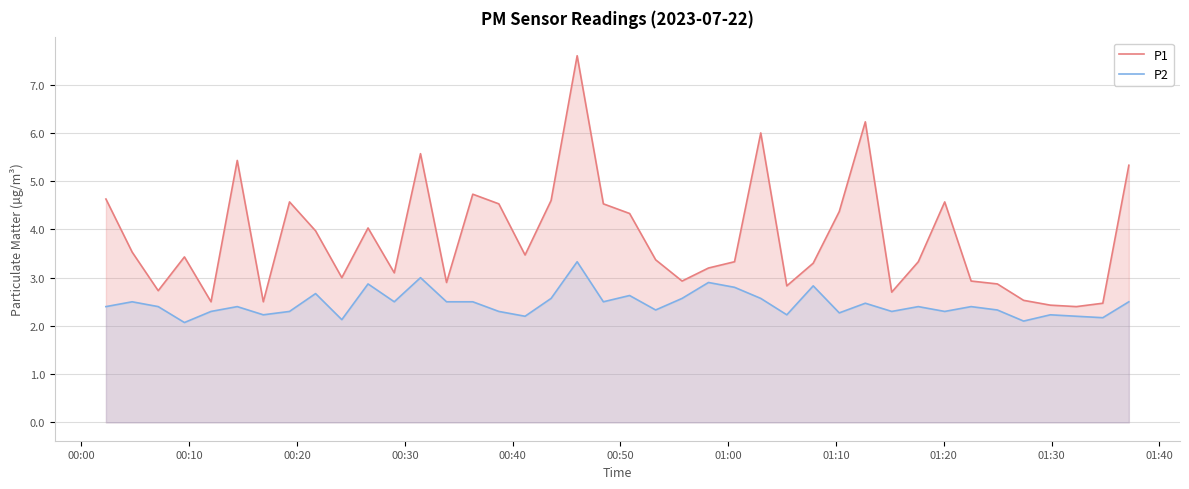

Reading left to right, what are all the values shown in this chart?

P1: 4.6	3.5	2.7	3.4	2.5	5.4	2.5	4.6	4.0	3.0	4.0	3.1	5.6	2.9	4.7	4.5	3.5	4.6	7.6	4.5	4.3	3.4	2.9	3.2	3.3	6.0	2.8	3.3	4.4	6.2	2.7	3.3	4.6	2.9	2.9	2.5	2.4	2.4	2.5	5.3
P2: 2.4	2.5	2.4	2.1	2.3	2.4	2.2	2.3	2.7	2.1	2.9	2.5	3.0	2.5	2.5	2.3	2.2	2.6	3.3	2.5	2.6	2.3	2.6	2.9	2.8	2.6	2.2	2.8	2.3	2.5	2.3	2.4	2.3	2.4	2.3	2.1	2.2	2.2	2.2	2.5